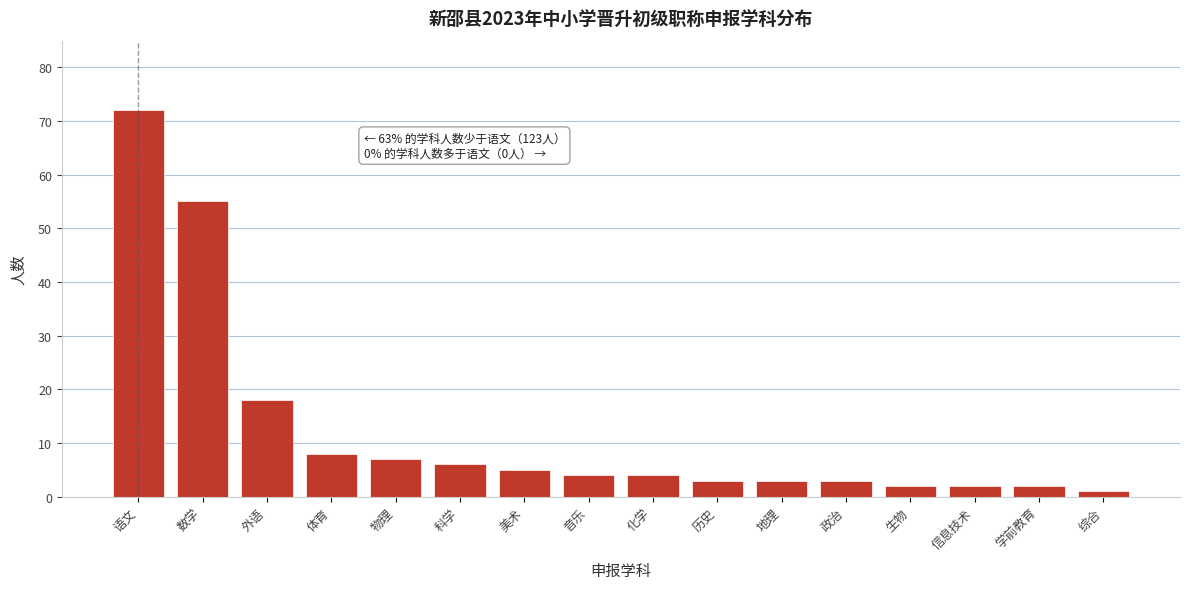

Reading left to right, what are all the values shown in this chart?

语文=72	数学=55	外语=18	体育=8	物理=7	科学=6	美术=5	音乐=4	化学=4	历史=3	地理=3	政治=3	生物=2	信息技术=2	学前教育=2	综合=1